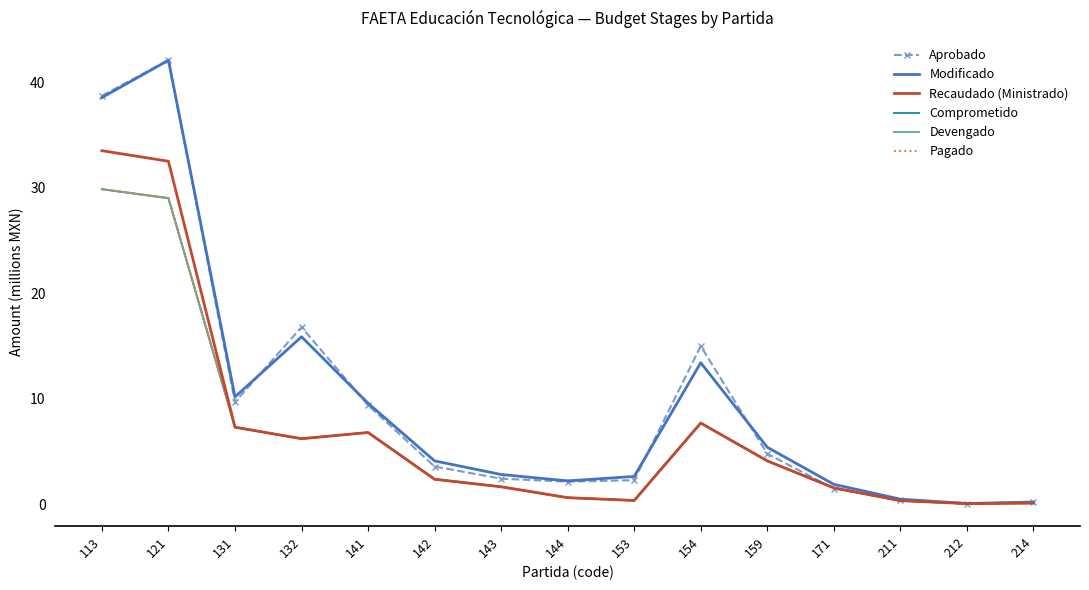

What is the difference between the highest and lowest values at 113?

8.9